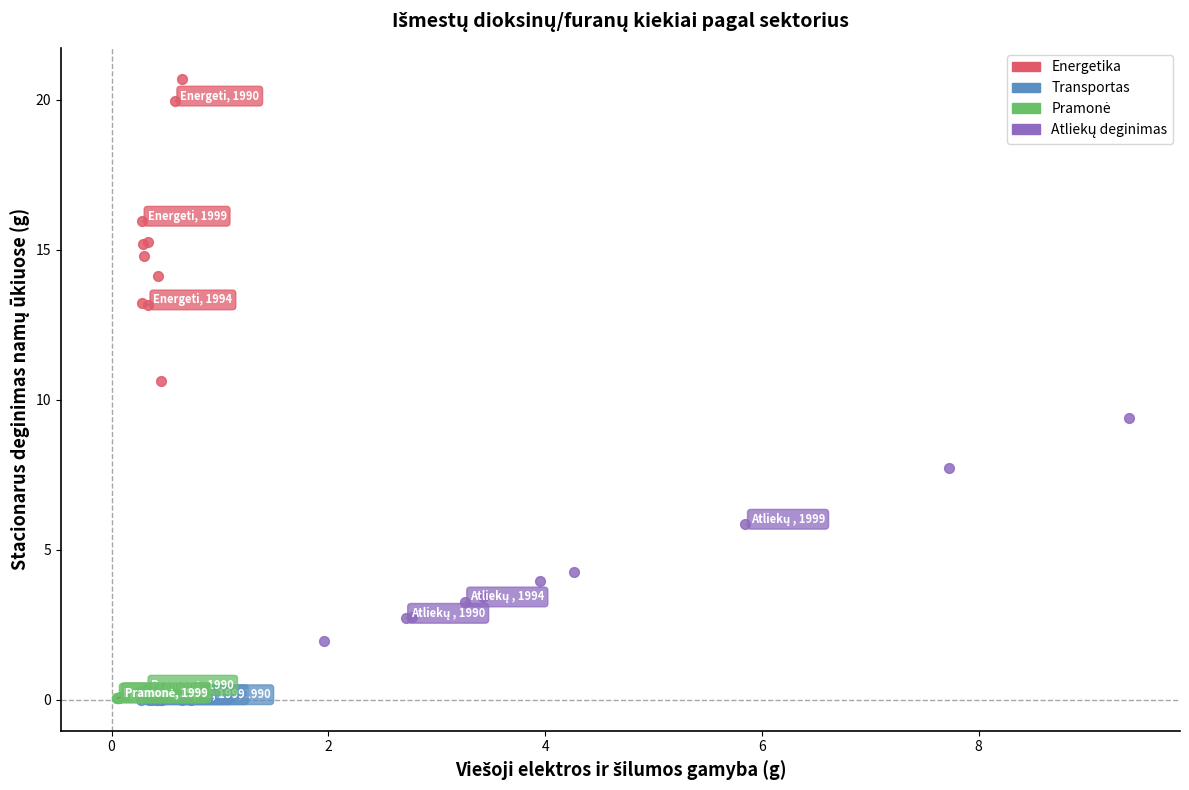

Which series contains the highest Y value?

Energetika